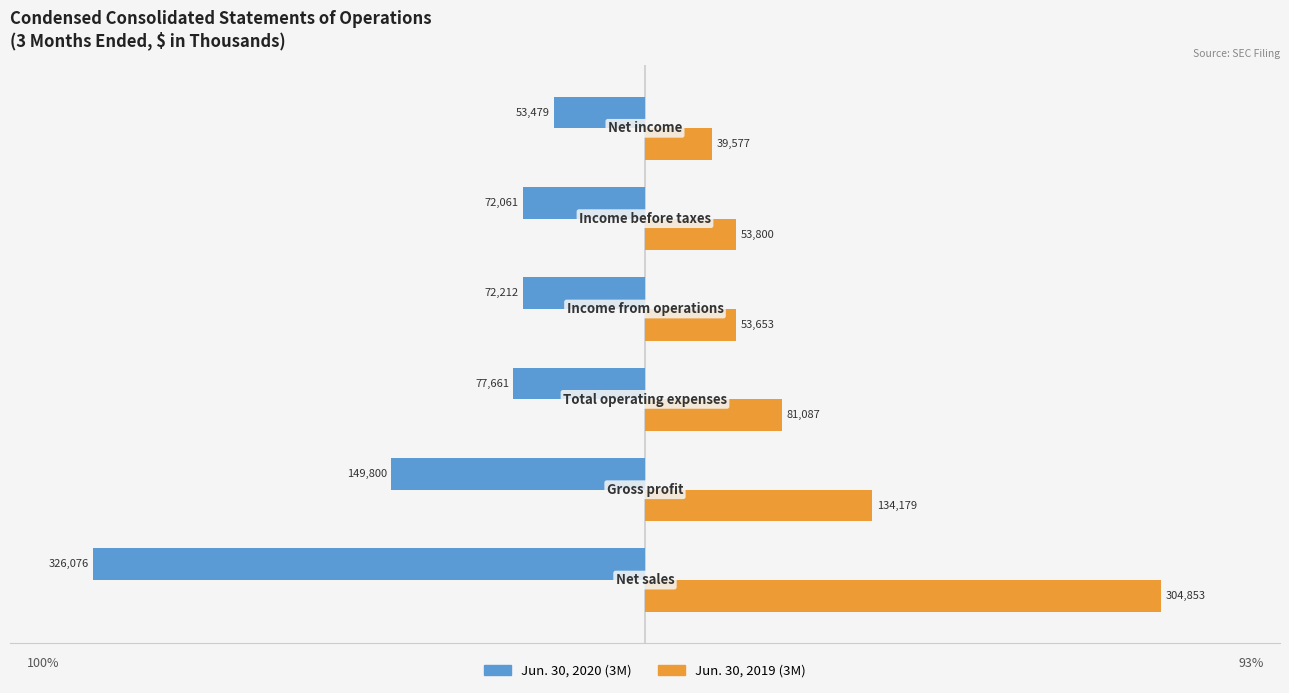

What are all the series names shown in the legend?

Jun. 30, 2020 (3M), Jun. 30, 2019 (3M)